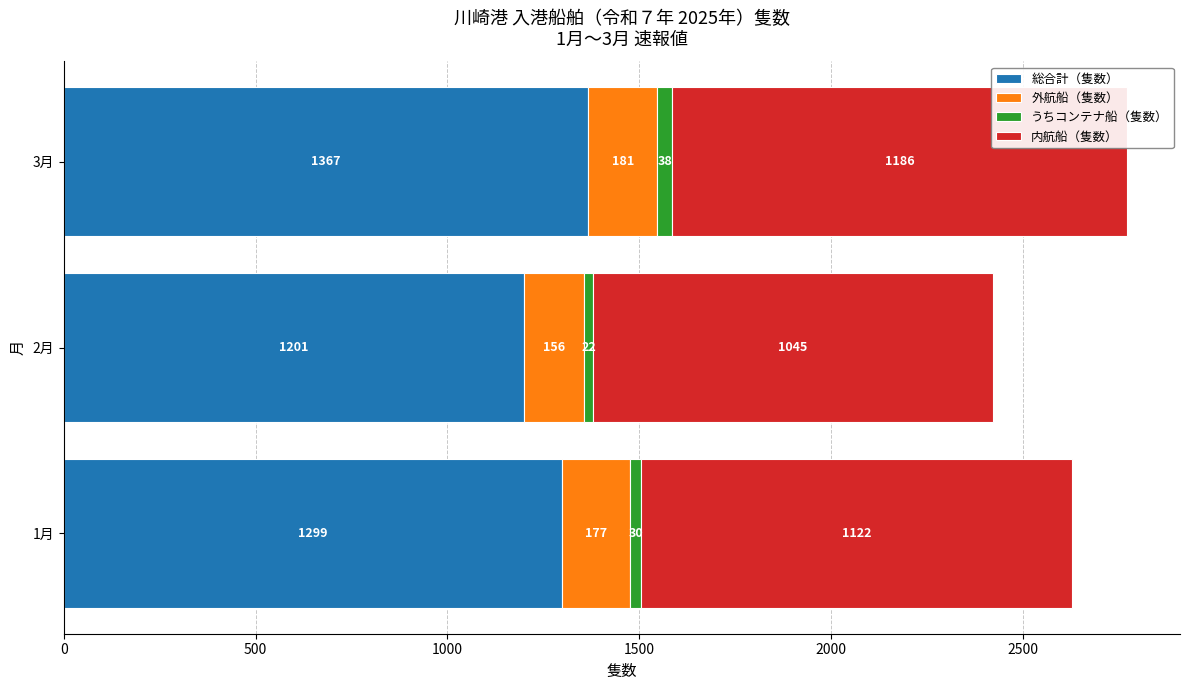

What are all the series names shown in the legend?

総合計（隻数）, 外航船（隻数）, うちコンテナ船（隻数）, 内航船（隻数）